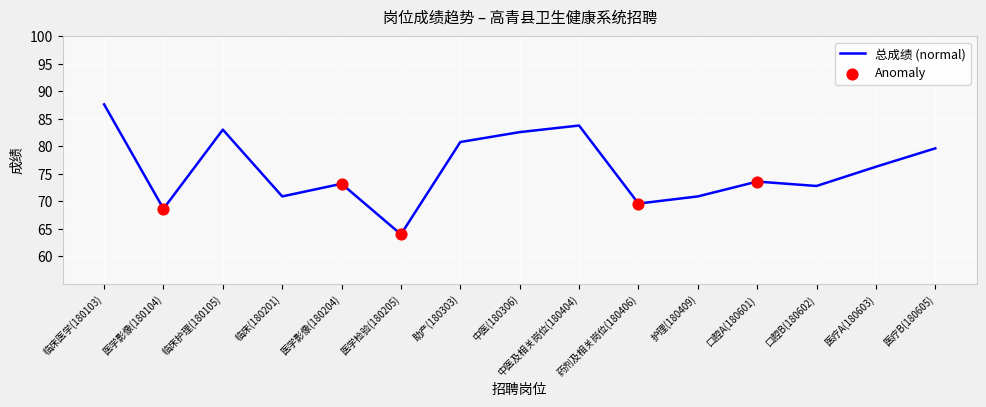

What is the change in value from 临床(180201) to 助产(180303)?

+9.9